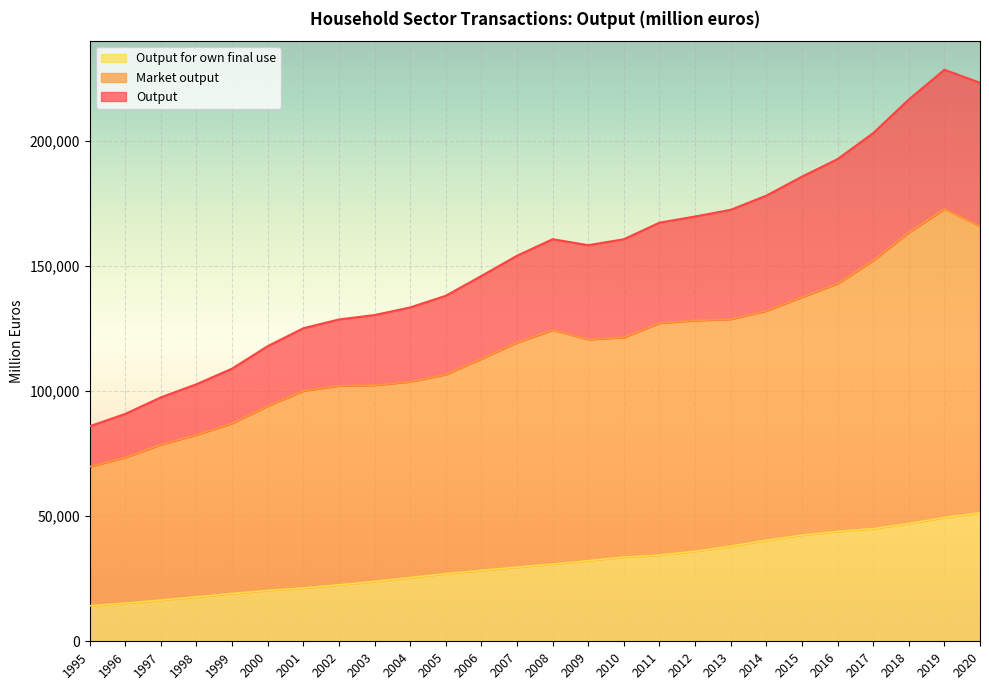

Which category has the lowest value in the Output for own final use series?

1995